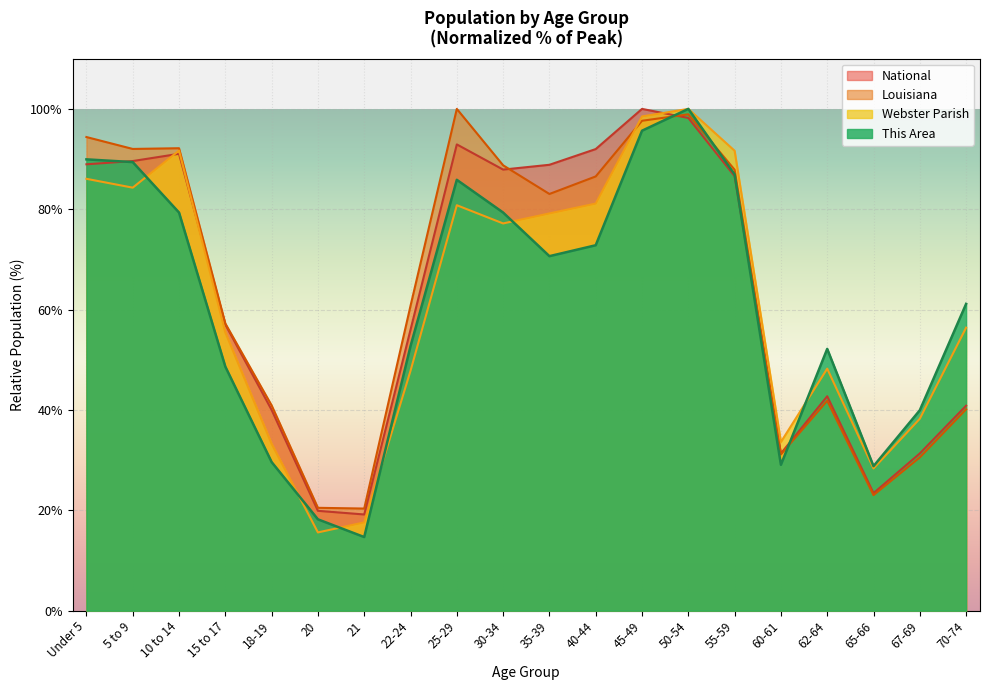

Read the Louisiana value at 35-39.

83.0